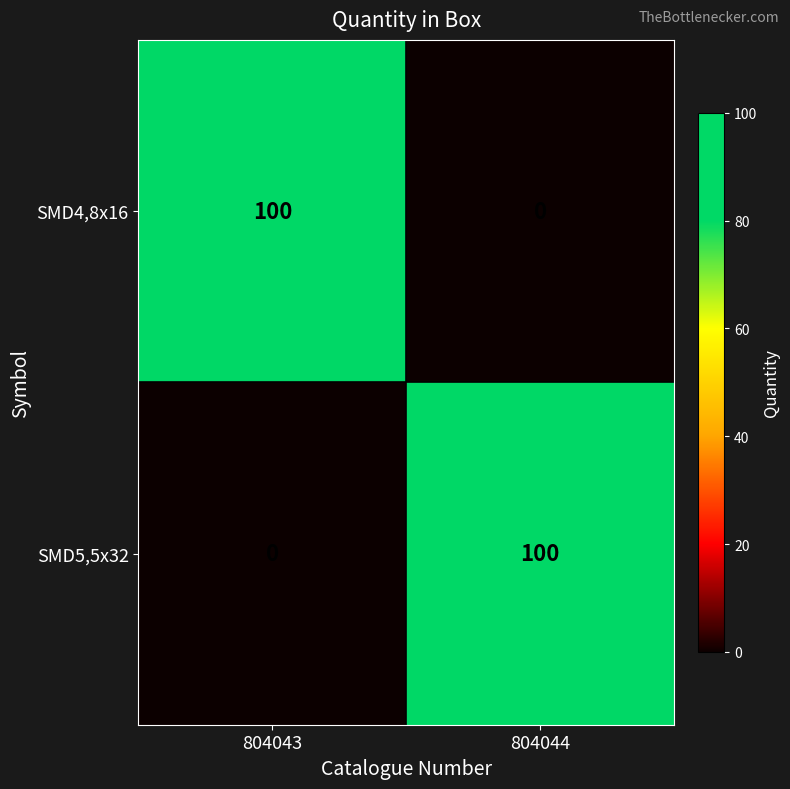

Reading left to right, transcribe all the data shown in this chart.

SMD4,8x16: 804043=100	804044=0
SMD5,5x32: 804043=0	804044=100